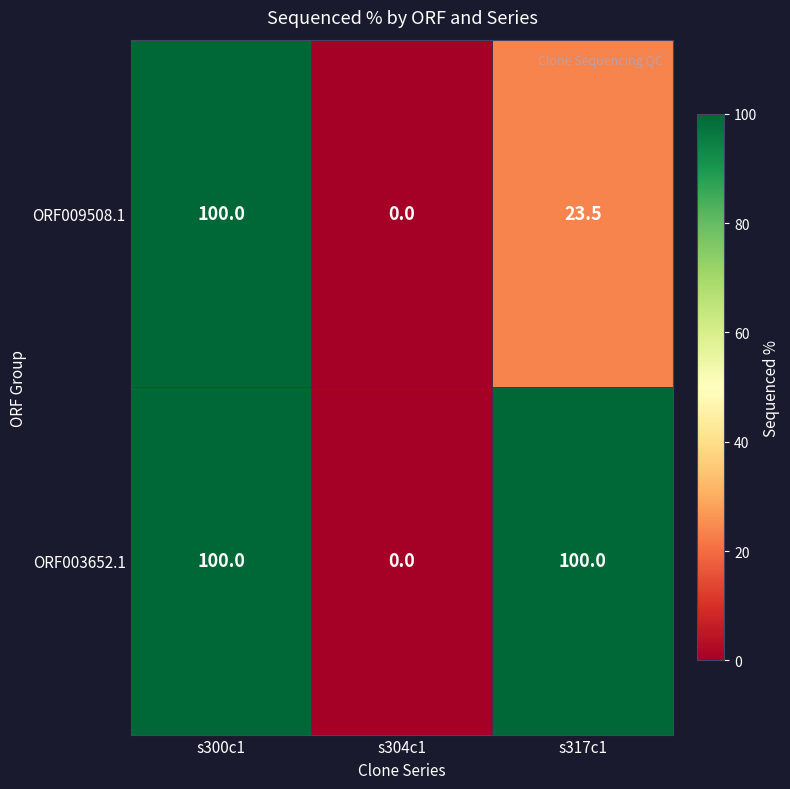

What is the difference between the maximum and minimum values in the ORF009508.1 series?

100.0